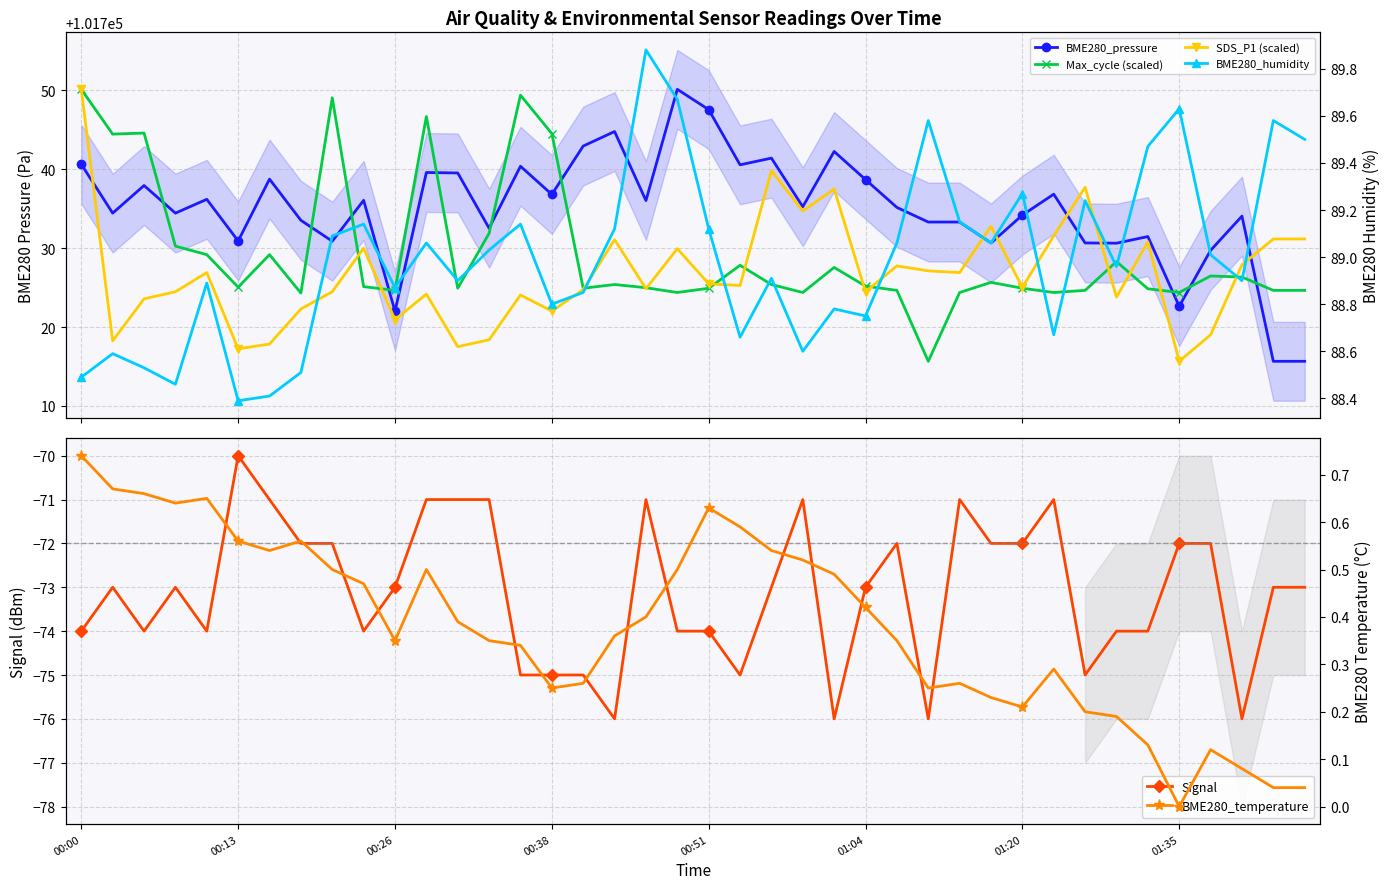

What is the difference between the maximum and minimum values in the BME280_pressure series?

34.5